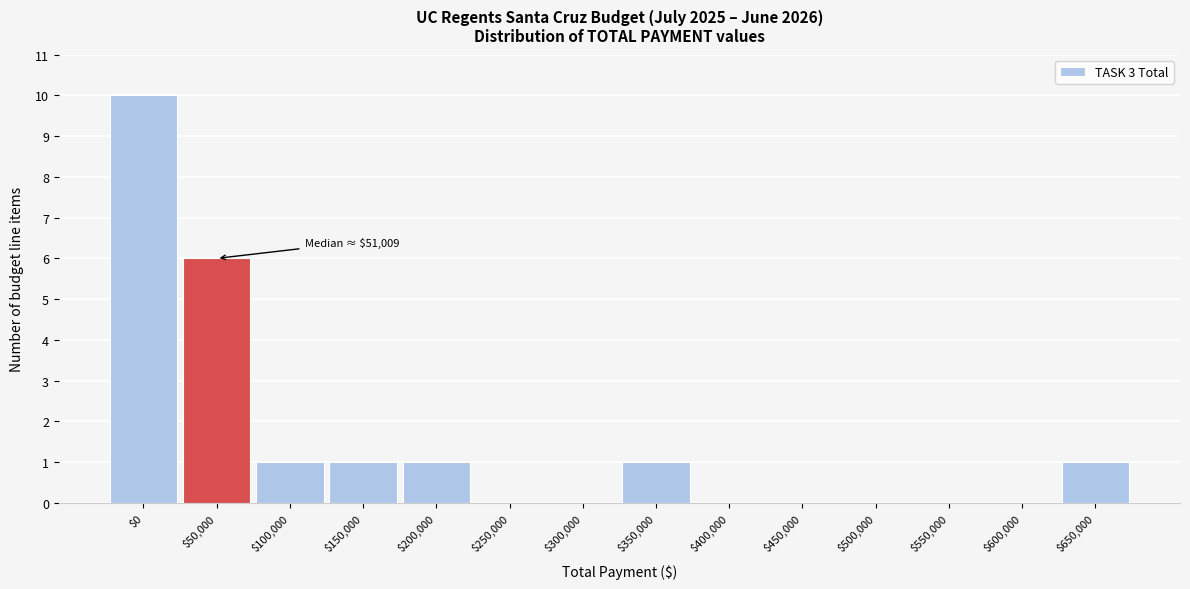

Which label corresponds to the largest value in the chart?

$0